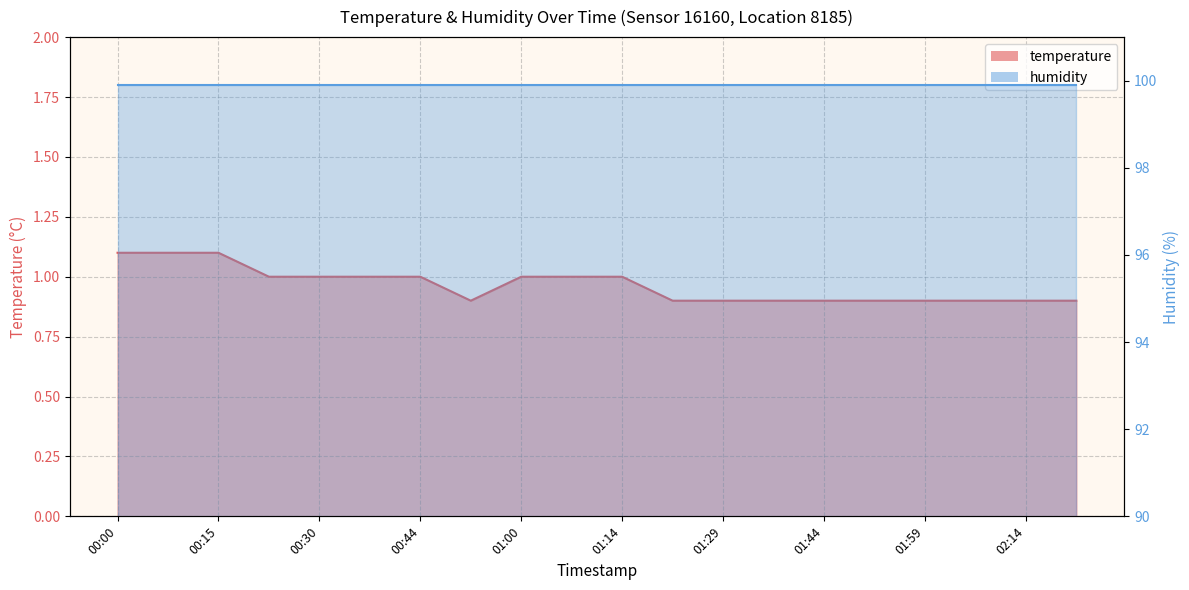

How many values are between 0 and 1?

17